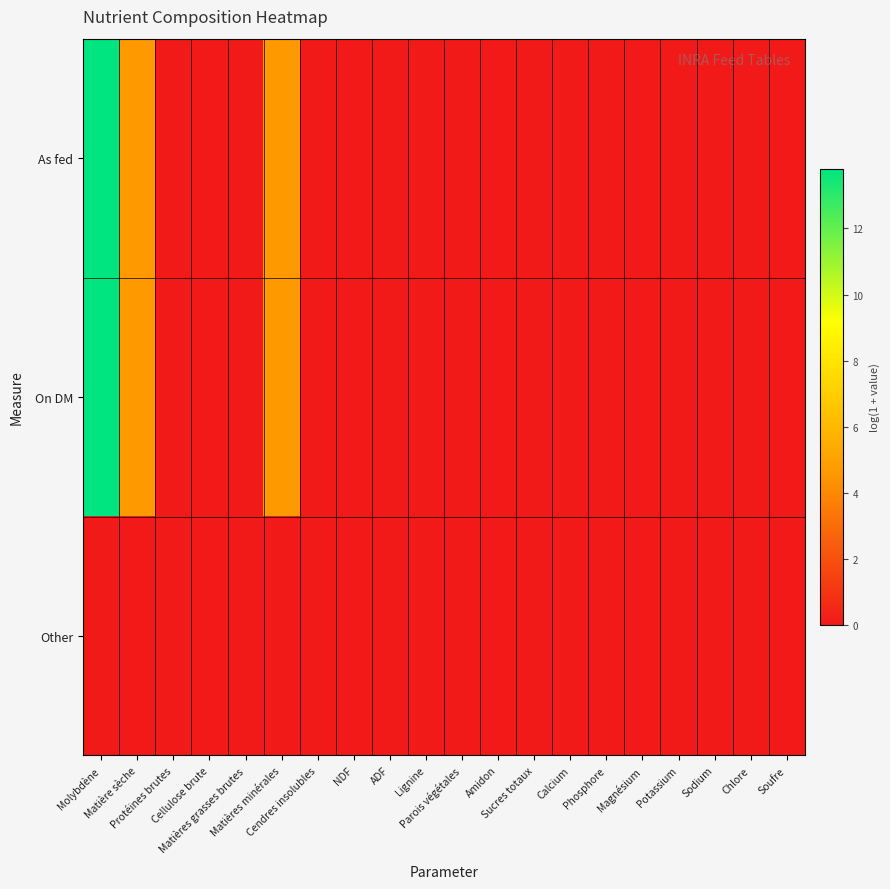

List the series in order of their peak value, highest first.

On DM, As fed, Other